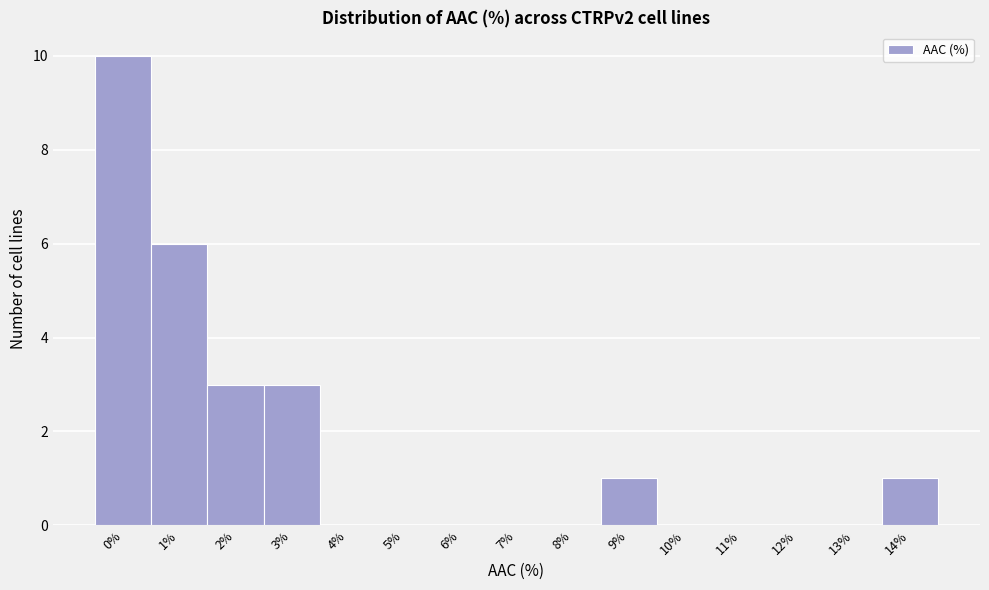

Reading left to right, extract all data points from this chart.

0%=10	1%=6	2%=3	3%=3	4%=0	5%=0	6%=0	7%=0	8%=0	9%=1	10%=0	11%=0	12%=0	13%=0	14%=1